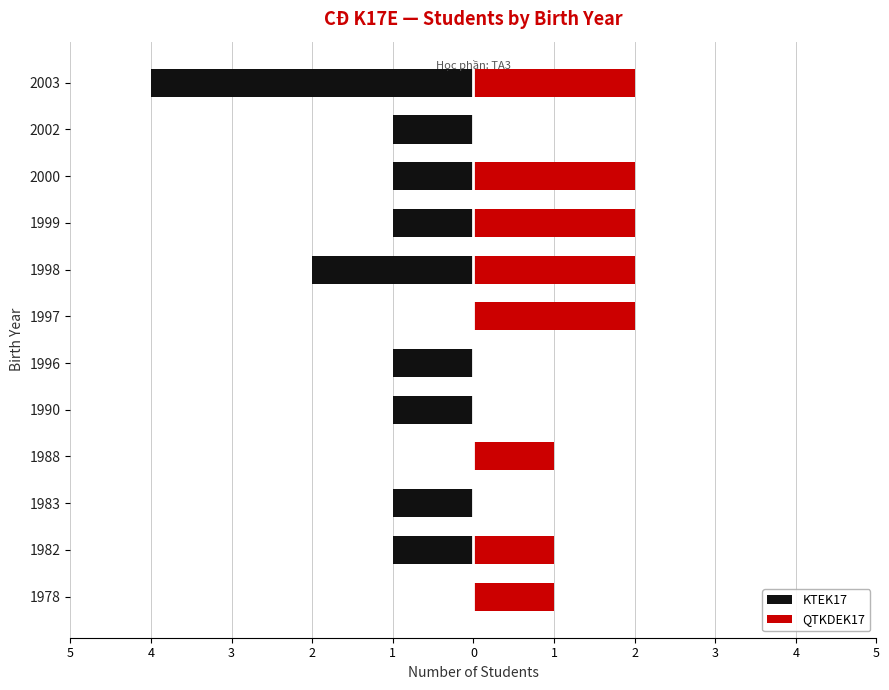

Which series changed the most between 1999 and 2000?

KTEK17